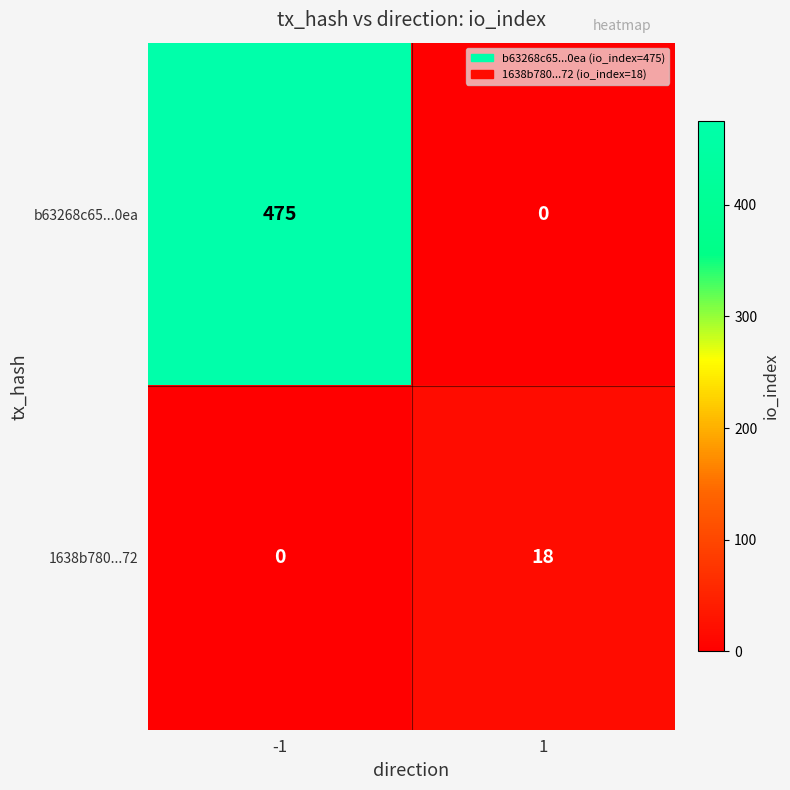

Which series has the largest range (max minus min)?

b63268c65...0ea